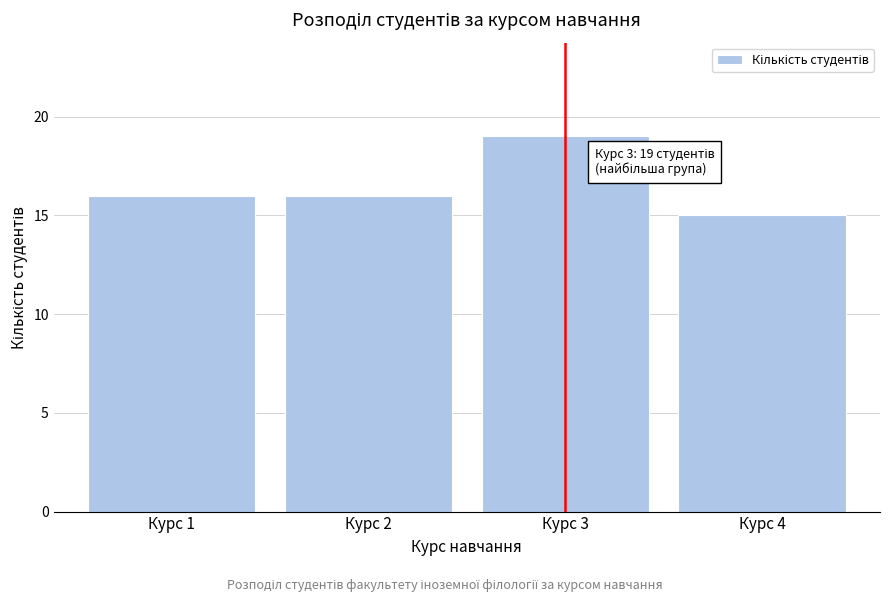

Reading right to left, list all the values displayed in this chart.

Курс 4=15	Курс 3=19	Курс 2=16	Курс 1=16